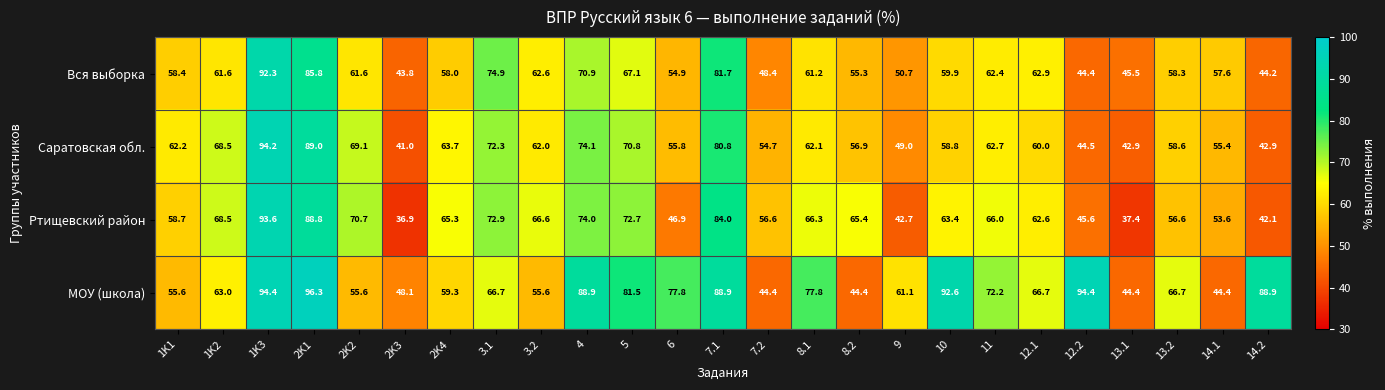

At which category is the sum across all series the highest?

1K3